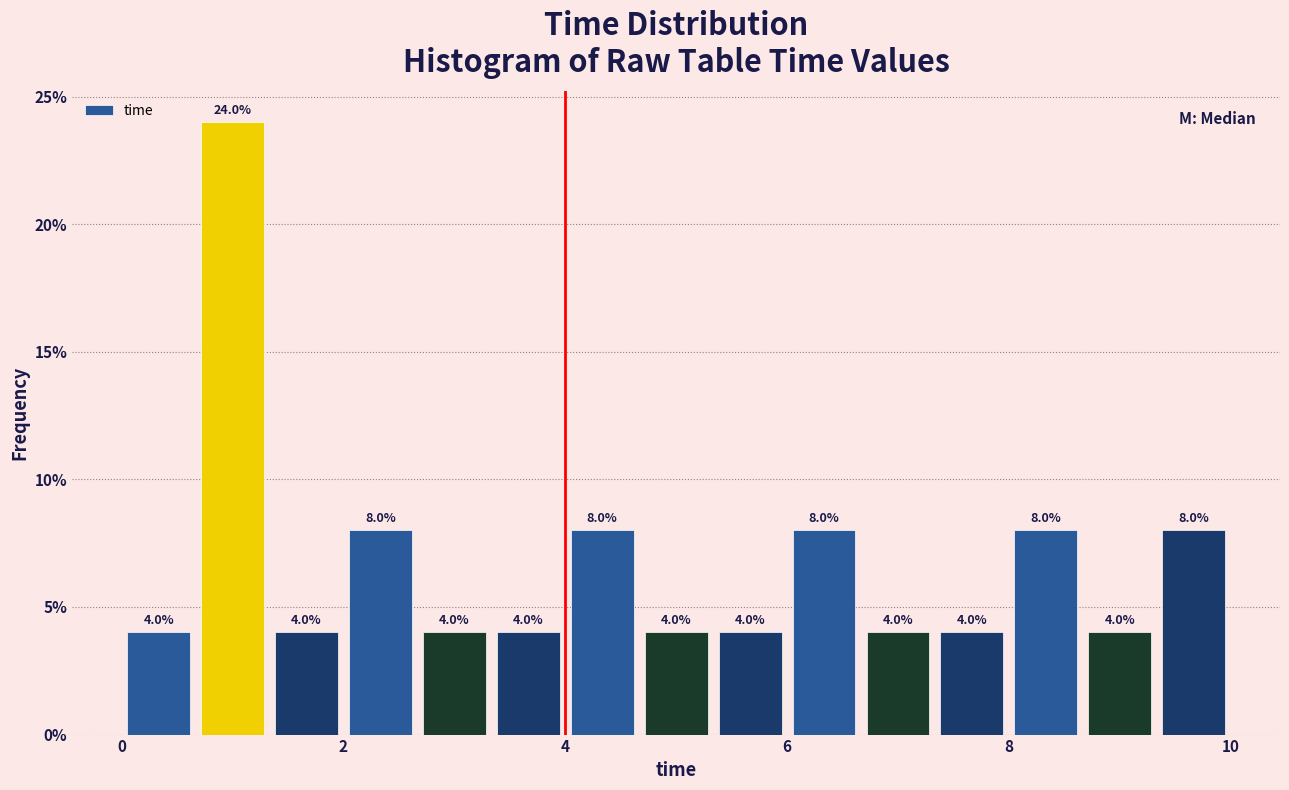

Around what value on the x-axis is the tallest bar? Give the approximate position of its centre, as read against the axis.

1.0